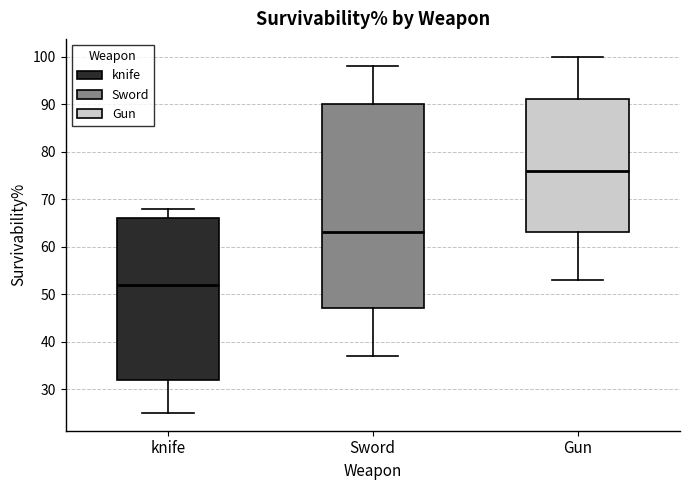

Where is the upper edge of the box for knife on the y-axis? The values are not printed on the chart, so give them approximately, as read against the axis.

66